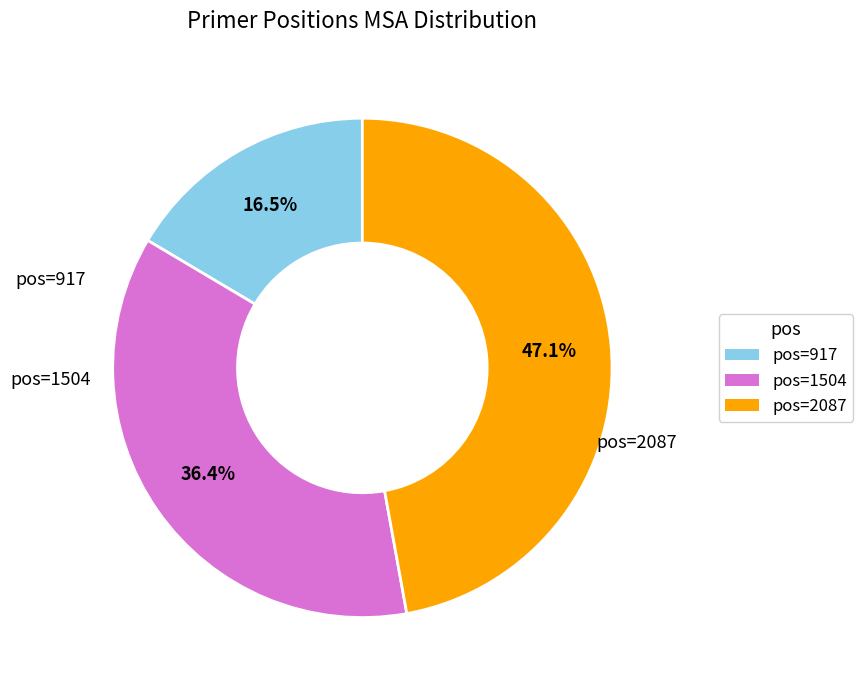

Is there any slice that represents more than half of the pie?

No